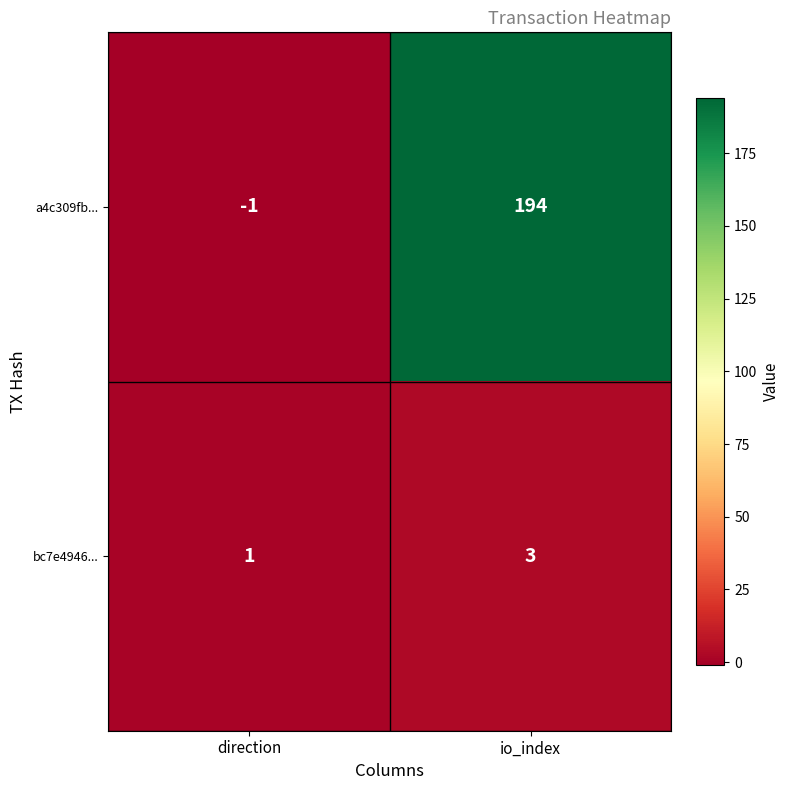

Rank the series by their maximum value, from lowest to highest.

bc7e4946..., a4c309fb...